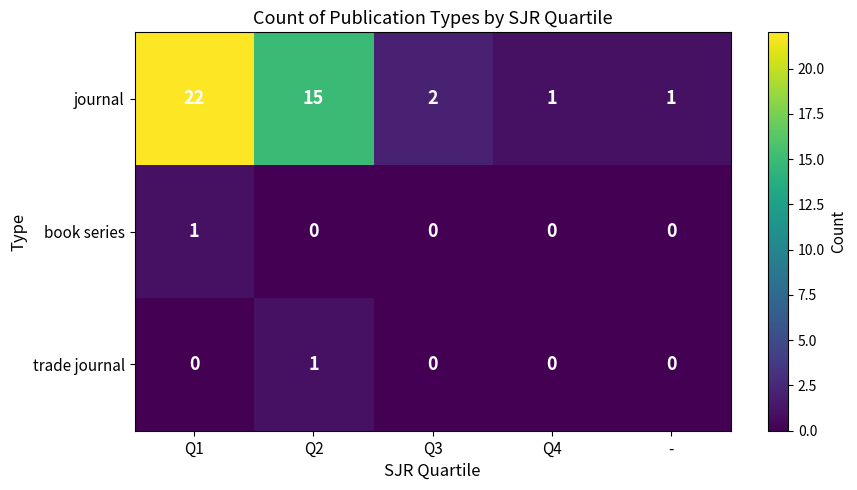

Is the value of journal at Q3 greater than the value of book series at Q2?

Yes